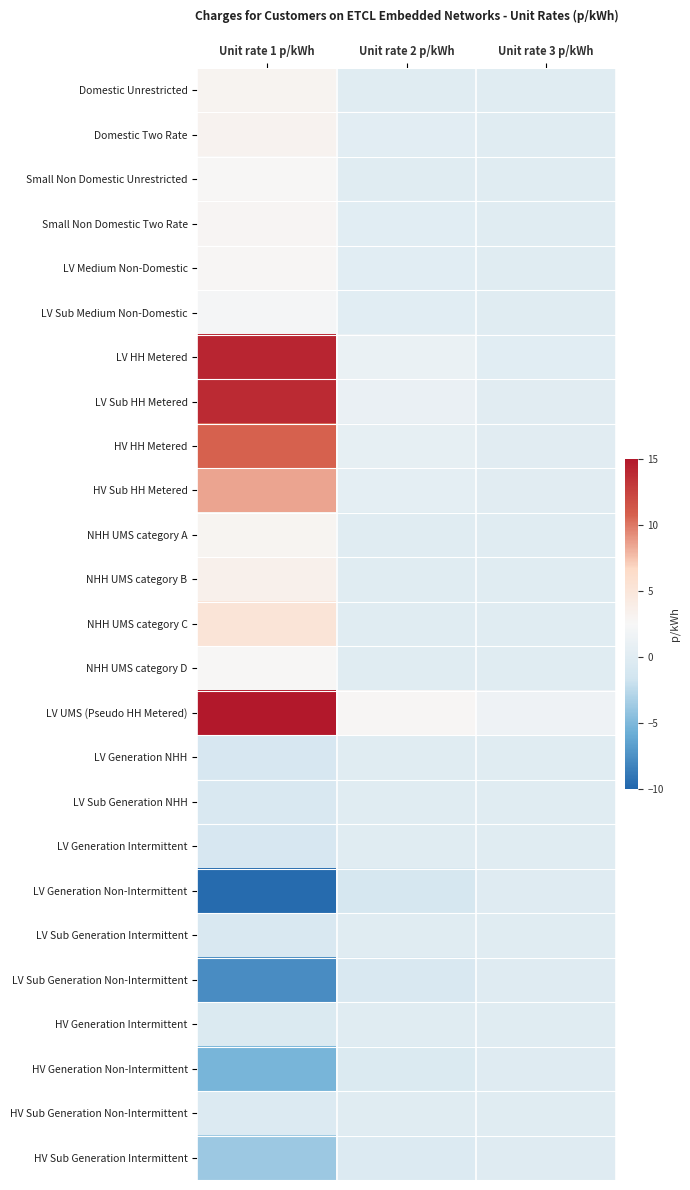

List the series in order of their peak value, highest first.

LV UMS (Pseudo HH Metered), LV HH Metered, LV Sub HH Metered, HV HH Metered, HV Sub HH Metered, NHH UMS category C, NHH UMS category B, Domestic Two Rate, Domestic Unrestricted, NHH UMS category A, Small Non Domestic Two Rate, LV Medium Non-Domestic, NHH UMS category D, Small Non Domestic Unrestricted, LV Sub Medium Non-Domestic, LV Generation NHH, LV Sub Generation NHH, LV Generation Intermittent, LV Sub Generation Intermittent, HV Generation Intermittent, HV Sub Generation Non-Intermittent, HV Sub Generation Intermittent, HV Generation Non-Intermittent, LV Sub Generation Non-Intermittent, LV Generation Non-Intermittent